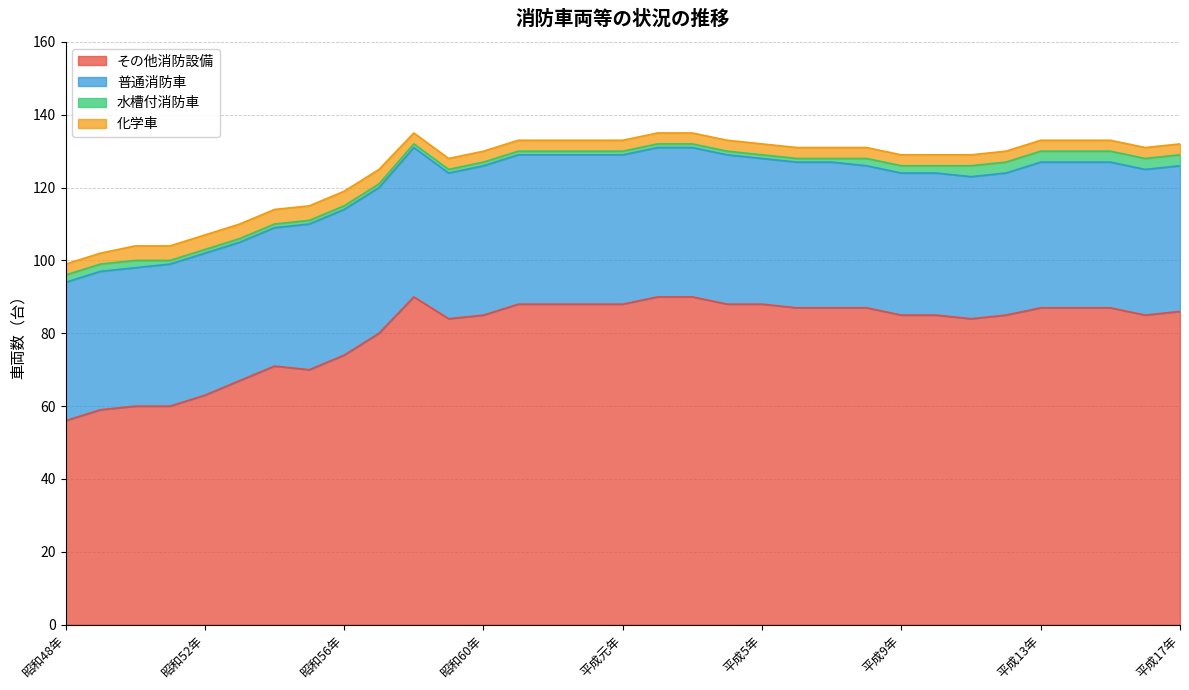

True or false: その他消防設備 has a value of 70 at 昭和55年.

True